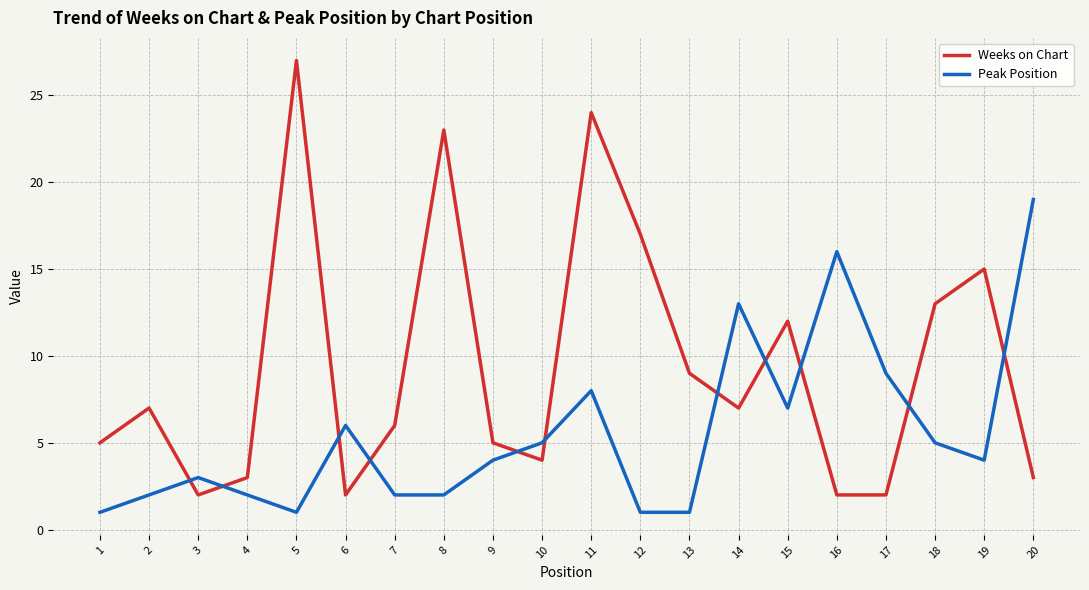

What is the difference between the second highest and second lowest values in the Peak Position series?

15